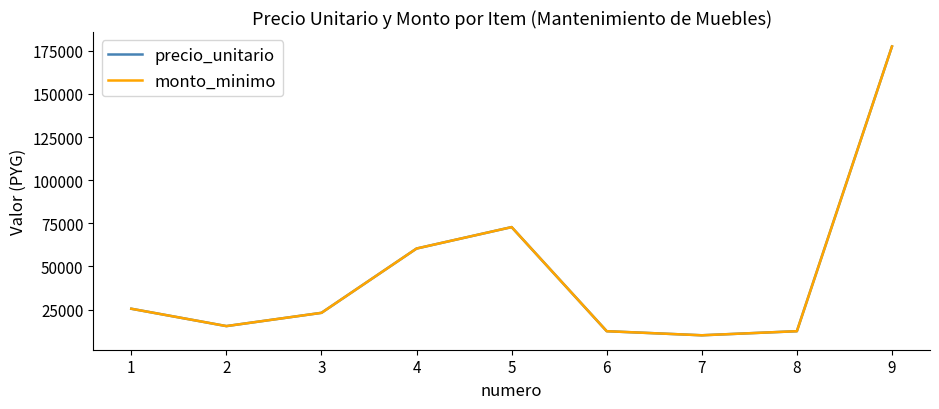

What is the value of the precio_unitario point at the 8th from the left?

12425